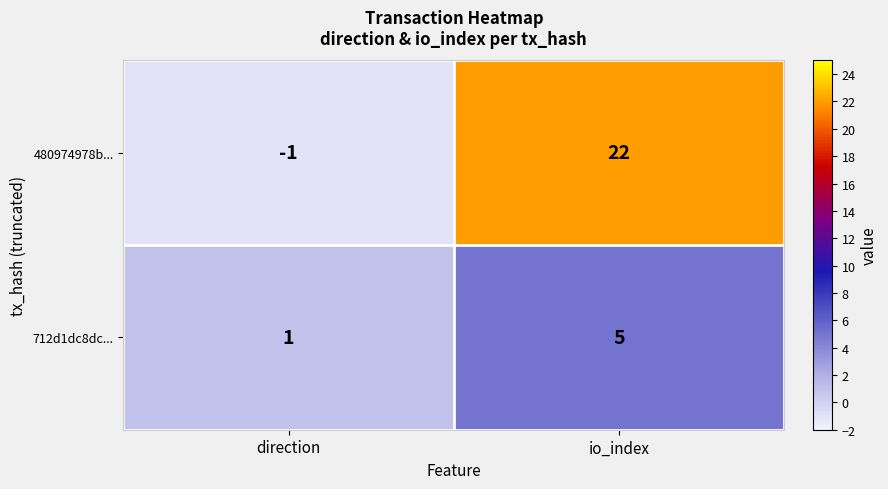

Is it true that 712d1dc8dc... equals 1 at direction?

True